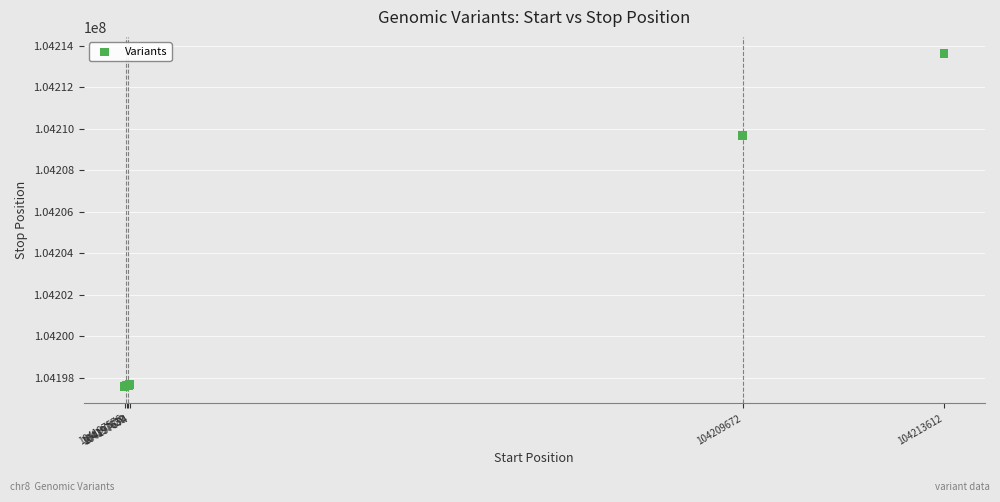

What Y value in the scatter plot is closest to 104205595?

104209673